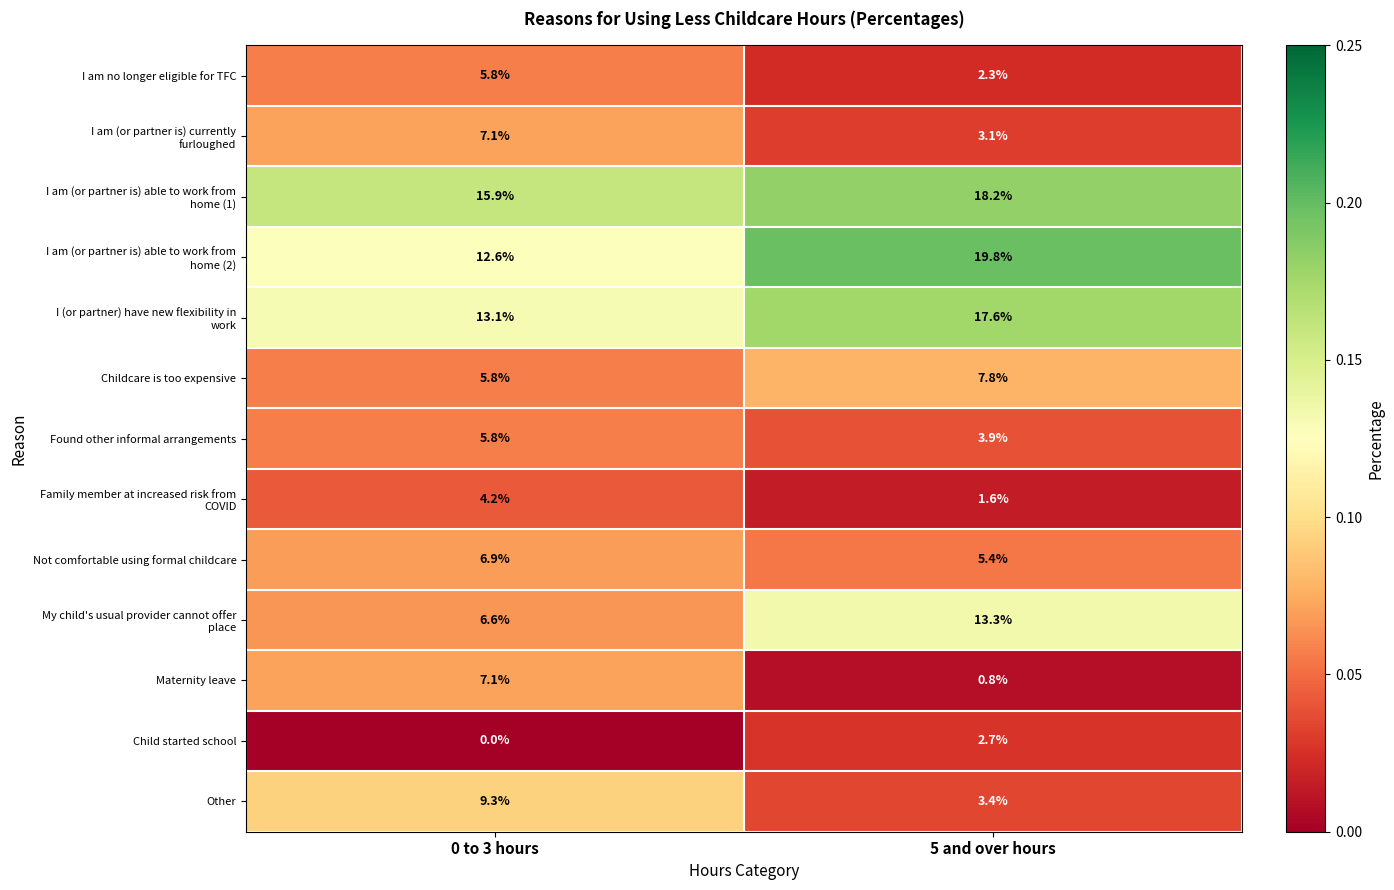

What is the total value across all series at 0 to 3 hours?

1.0